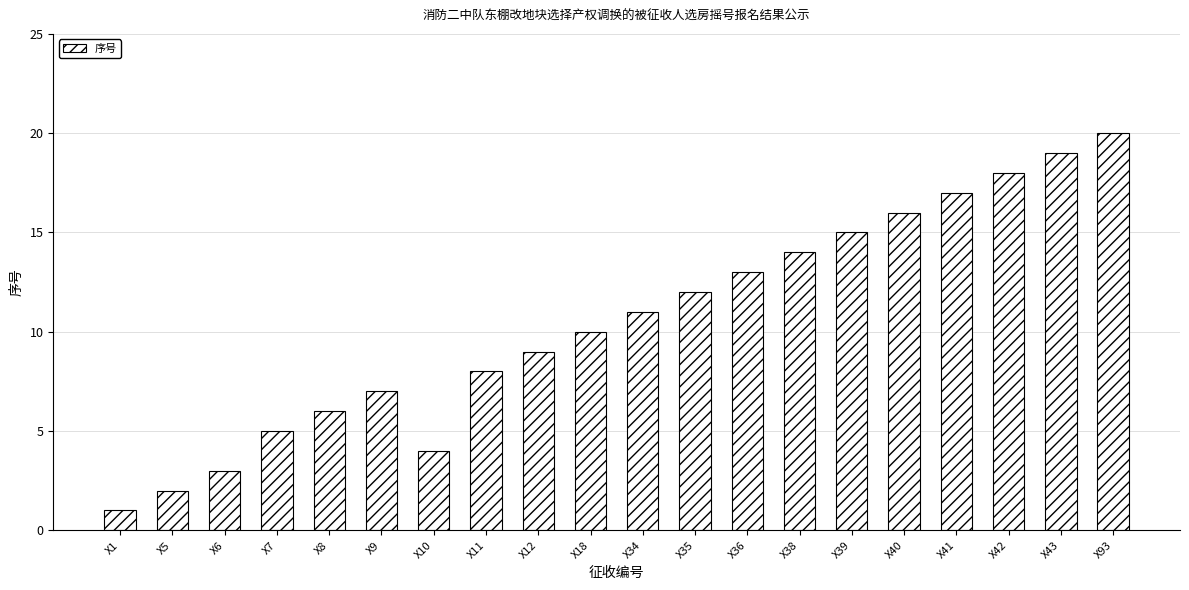

Rank the categories by value from highest to lowest.

X93, X43, X42, X41, X40, X39, X38, X36, X35, X34, X18, X12, X11, X9, X8, X7, X10, X6, X5, X1